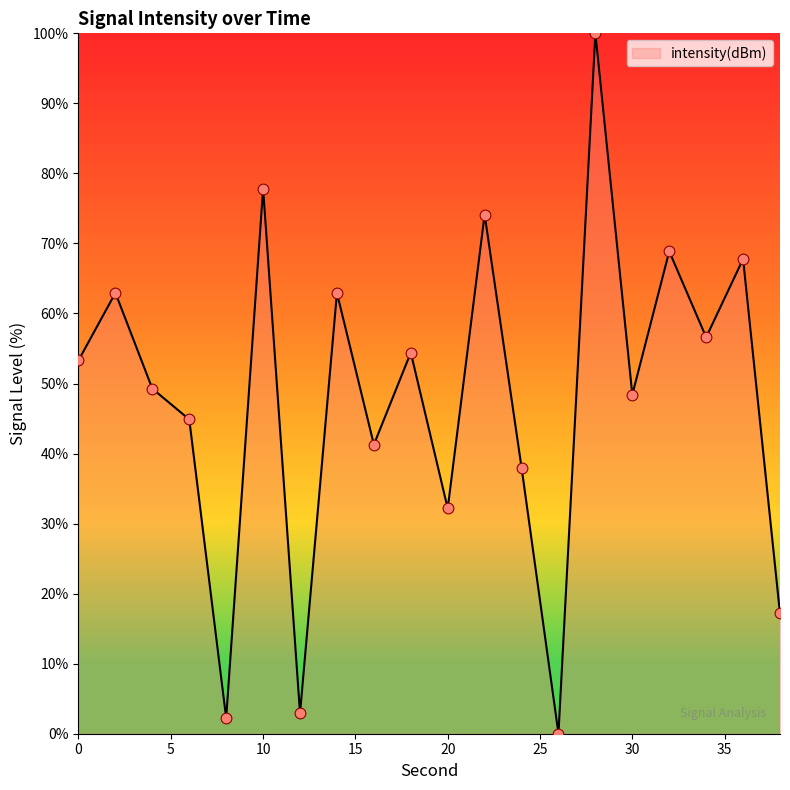

What is the maximum value shown in the chart?

100.0